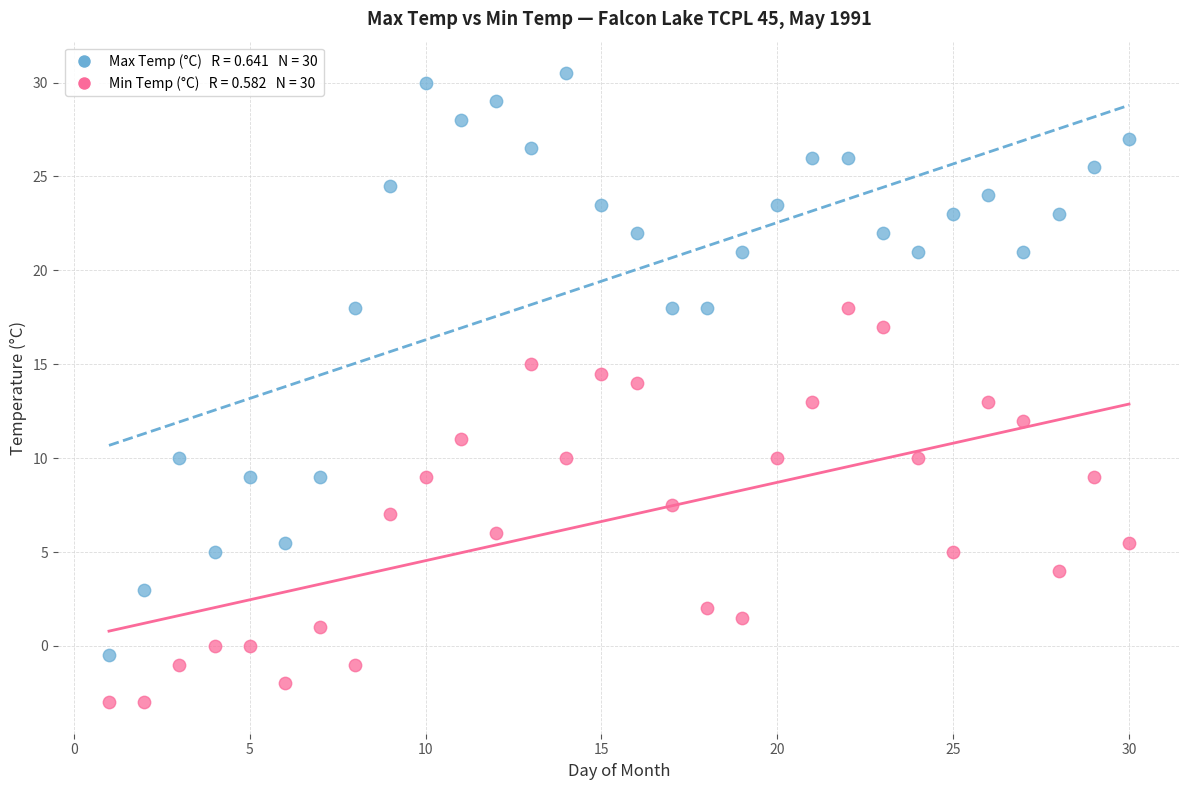

Across all data points, what is the range of Y values (max minus min)?

33.5